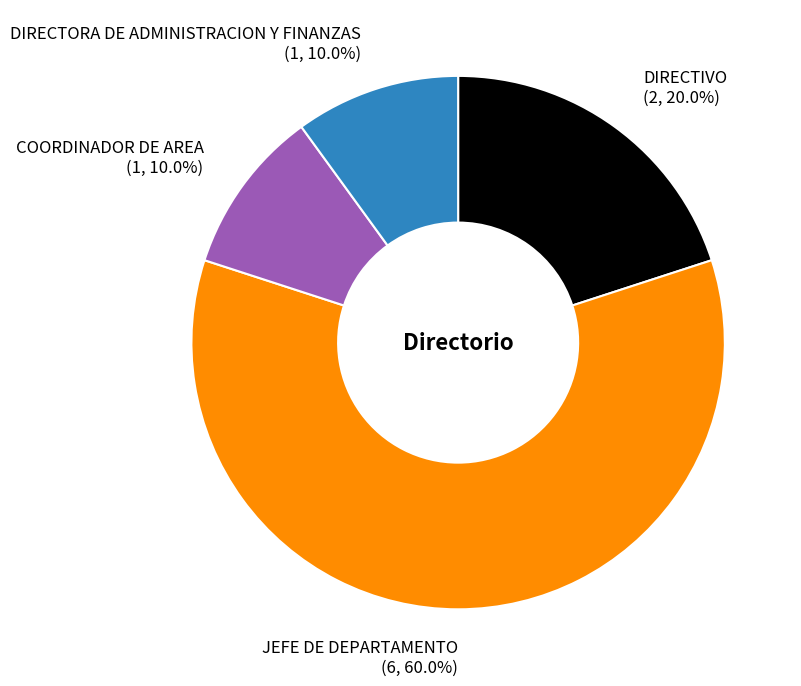

The JEFE DE DEPARTAMENTO slice represents 74% of the pie. True or false?

False